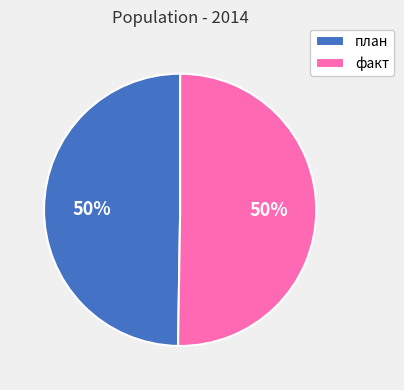

Approximately how many times larger is the value at факт compared to план?

1.0